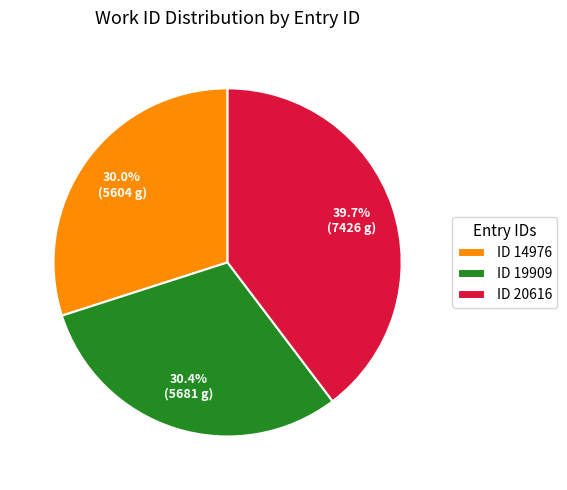

Which category has the biggest portion of the pie?

ID 20616